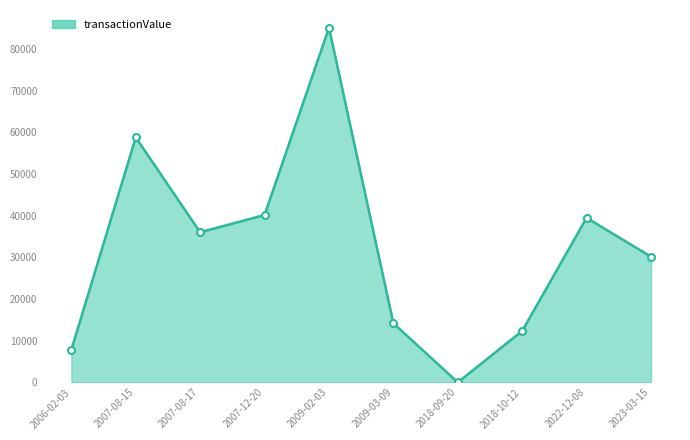

What is the change in value from 2009-03-09 to 2018-10-12?

-1843